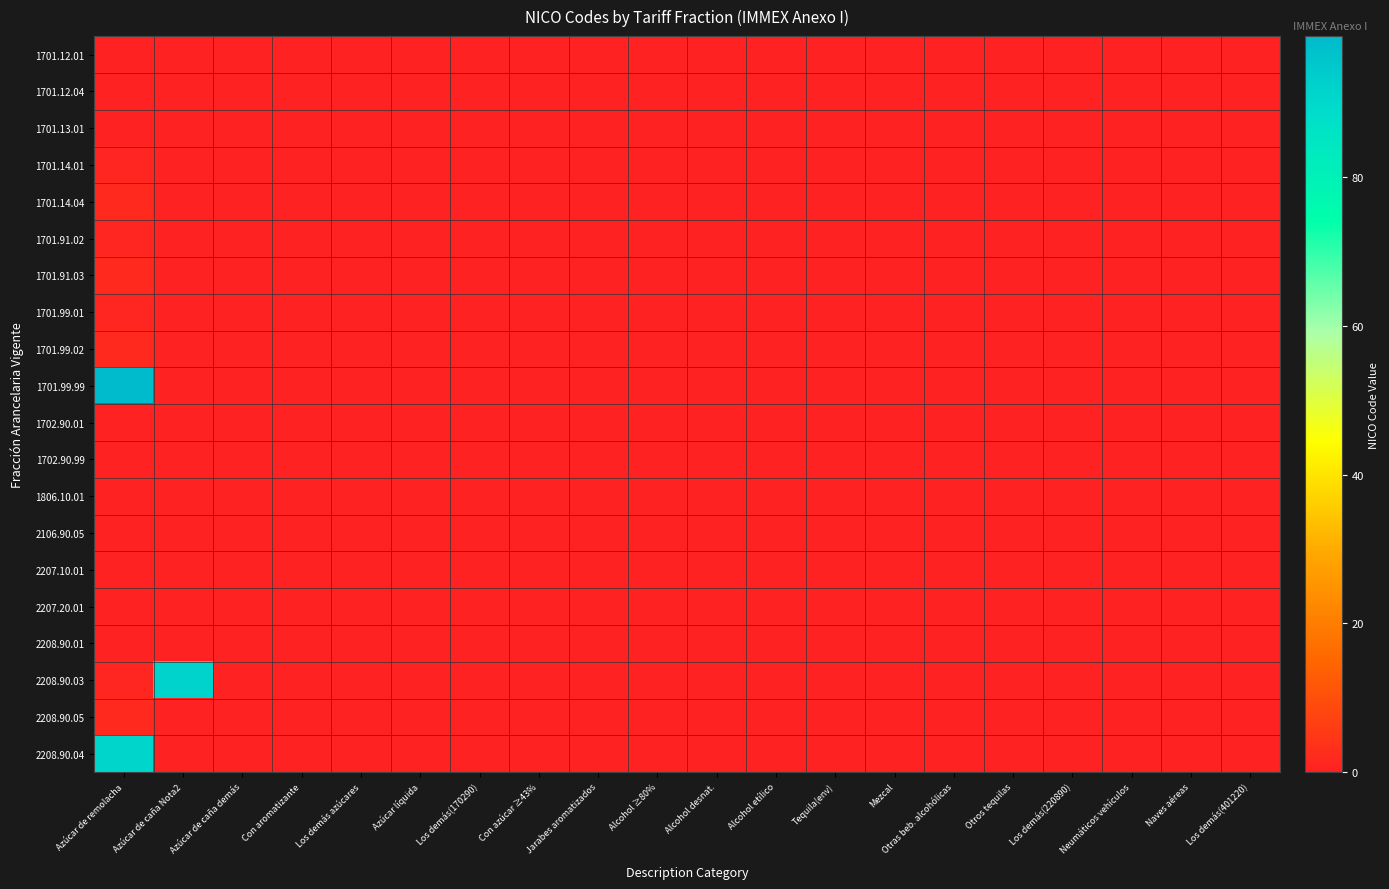

Reading left to right, list all the values displayed in this chart.

1701.12.01: Azúcar de remolacha=0	Azúcar de caña Nota2=0	Azúcar de caña demás=0	Con aromatizante=0	Los demás azúcares=0	Azúcar líquida=0	Los demás(170290)=0	Con azúcar ≥43%=0	Jarabes aromatizados=0	Alcohol ≥80%=0	Alcohol desnat.=0	Alcohol etílico=0	Tequila(env)=0	Mezcal=0	Otras beb. alcohólicas=0	Otros tequilas=0	Los demás(220890)=0	Neumáticos vehículos=0	Naves aéreas=0	Los demás(401220)=0
1701.12.04: Azúcar de remolacha=0	Azúcar de caña Nota2=0	Azúcar de caña demás=0	Con aromatizante=0	Los demás azúcares=0	Azúcar líquida=0	Los demás(170290)=0	Con azúcar ≥43%=0	Jarabes aromatizados=0	Alcohol ≥80%=0	Alcohol desnat.=0	Alcohol etílico=0	Tequila(env)=0	Mezcal=0	Otras beb. alcohólicas=0	Otros tequilas=0	Los demás(220890)=0	Neumáticos vehículos=0	Naves aéreas=0	Los demás(401220)=0
1701.13.01: Azúcar de remolacha=0	Azúcar de caña Nota2=0	Azúcar de caña demás=0	Con aromatizante=0	Los demás azúcares=0	Azúcar líquida=0	Los demás(170290)=0	Con azúcar ≥43%=0	Jarabes aromatizados=0	Alcohol ≥80%=0	Alcohol desnat.=0	Alcohol etílico=0	Tequila(env)=0	Mezcal=0	Otras beb. alcohólicas=0	Otros tequilas=0	Los demás(220890)=0	Neumáticos vehículos=0	Naves aéreas=0	Los demás(401220)=0
1701.14.01: Azúcar de remolacha=1	Azúcar de caña Nota2=0	Azúcar de caña demás=0	Con aromatizante=0	Los demás azúcares=0	Azúcar líquida=0	Los demás(170290)=0	Con azúcar ≥43%=0	Jarabes aromatizados=0	Alcohol ≥80%=0	Alcohol desnat.=0	Alcohol etílico=0	Tequila(env)=0	Mezcal=0	Otras beb. alcohólicas=0	Otros tequilas=0	Los demás(220890)=0	Neumáticos vehículos=0	Naves aéreas=0	Los demás(401220)=0
1701.14.04: Azúcar de remolacha=2	Azúcar de caña Nota2=0	Azúcar de caña demás=0	Con aromatizante=0	Los demás azúcares=0	Azúcar líquida=0	Los demás(170290)=0	Con azúcar ≥43%=0	Jarabes aromatizados=0	Alcohol ≥80%=0	Alcohol desnat.=0	Alcohol etílico=0	Tequila(env)=0	Mezcal=0	Otras beb. alcohólicas=0	Otros tequilas=0	Los demás(220890)=0	Neumáticos vehículos=0	Naves aéreas=0	Los demás(401220)=0
1701.91.02: Azúcar de remolacha=1	Azúcar de caña Nota2=0	Azúcar de caña demás=0	Con aromatizante=0	Los demás azúcares=0	Azúcar líquida=0	Los demás(170290)=0	Con azúcar ≥43%=0	Jarabes aromatizados=0	Alcohol ≥80%=0	Alcohol desnat.=0	Alcohol etílico=0	Tequila(env)=0	Mezcal=0	Otras beb. alcohólicas=0	Otros tequilas=0	Los demás(220890)=0	Neumáticos vehículos=0	Naves aéreas=0	Los demás(401220)=0
1701.91.03: Azúcar de remolacha=2	Azúcar de caña Nota2=0	Azúcar de caña demás=0	Con aromatizante=0	Los demás azúcares=0	Azúcar líquida=0	Los demás(170290)=0	Con azúcar ≥43%=0	Jarabes aromatizados=0	Alcohol ≥80%=0	Alcohol desnat.=0	Alcohol etílico=0	Tequila(env)=0	Mezcal=0	Otras beb. alcohólicas=0	Otros tequilas=0	Los demás(220890)=0	Neumáticos vehículos=0	Naves aéreas=0	Los demás(401220)=0
1701.99.01: Azúcar de remolacha=1	Azúcar de caña Nota2=0	Azúcar de caña demás=0	Con aromatizante=0	Los demás azúcares=0	Azúcar líquida=0	Los demás(170290)=0	Con azúcar ≥43%=0	Jarabes aromatizados=0	Alcohol ≥80%=0	Alcohol desnat.=0	Alcohol etílico=0	Tequila(env)=0	Mezcal=0	Otras beb. alcohólicas=0	Otros tequilas=0	Los demás(220890)=0	Neumáticos vehículos=0	Naves aéreas=0	Los demás(401220)=0
1701.99.02: Azúcar de remolacha=2	Azúcar de caña Nota2=0	Azúcar de caña demás=0	Con aromatizante=0	Los demás azúcares=0	Azúcar líquida=0	Los demás(170290)=0	Con azúcar ≥43%=0	Jarabes aromatizados=0	Alcohol ≥80%=0	Alcohol desnat.=0	Alcohol etílico=0	Tequila(env)=0	Mezcal=0	Otras beb. alcohólicas=0	Otros tequilas=0	Los demás(220890)=0	Neumáticos vehículos=0	Naves aéreas=0	Los demás(401220)=0
1701.99.99: Azúcar de remolacha=99	Azúcar de caña Nota2=0	Azúcar de caña demás=0	Con aromatizante=0	Los demás azúcares=0	Azúcar líquida=0	Los demás(170290)=0	Con azúcar ≥43%=0	Jarabes aromatizados=0	Alcohol ≥80%=0	Alcohol desnat.=0	Alcohol etílico=0	Tequila(env)=0	Mezcal=0	Otras beb. alcohólicas=0	Otros tequilas=0	Los demás(220890)=0	Neumáticos vehículos=0	Naves aéreas=0	Los demás(401220)=0
1702.90.01: Azúcar de remolacha=0	Azúcar de caña Nota2=0	Azúcar de caña demás=0	Con aromatizante=0	Los demás azúcares=0	Azúcar líquida=0	Los demás(170290)=0	Con azúcar ≥43%=0	Jarabes aromatizados=0	Alcohol ≥80%=0	Alcohol desnat.=0	Alcohol etílico=0	Tequila(env)=0	Mezcal=0	Otras beb. alcohólicas=0	Otros tequilas=0	Los demás(220890)=0	Neumáticos vehículos=0	Naves aéreas=0	Los demás(401220)=0
1702.90.99: Azúcar de remolacha=0	Azúcar de caña Nota2=0	Azúcar de caña demás=0	Con aromatizante=0	Los demás azúcares=0	Azúcar líquida=0	Los demás(170290)=0	Con azúcar ≥43%=0	Jarabes aromatizados=0	Alcohol ≥80%=0	Alcohol desnat.=0	Alcohol etílico=0	Tequila(env)=0	Mezcal=0	Otras beb. alcohólicas=0	Otros tequilas=0	Los demás(220890)=0	Neumáticos vehículos=0	Naves aéreas=0	Los demás(401220)=0
1806.10.01: Azúcar de remolacha=0	Azúcar de caña Nota2=0	Azúcar de caña demás=0	Con aromatizante=0	Los demás azúcares=0	Azúcar líquida=0	Los demás(170290)=0	Con azúcar ≥43%=0	Jarabes aromatizados=0	Alcohol ≥80%=0	Alcohol desnat.=0	Alcohol etílico=0	Tequila(env)=0	Mezcal=0	Otras beb. alcohólicas=0	Otros tequilas=0	Los demás(220890)=0	Neumáticos vehículos=0	Naves aéreas=0	Los demás(401220)=0
2106.90.05: Azúcar de remolacha=0	Azúcar de caña Nota2=0	Azúcar de caña demás=0	Con aromatizante=0	Los demás azúcares=0	Azúcar líquida=0	Los demás(170290)=0	Con azúcar ≥43%=0	Jarabes aromatizados=0	Alcohol ≥80%=0	Alcohol desnat.=0	Alcohol etílico=0	Tequila(env)=0	Mezcal=0	Otras beb. alcohólicas=0	Otros tequilas=0	Los demás(220890)=0	Neumáticos vehículos=0	Naves aéreas=0	Los demás(401220)=0
2207.10.01: Azúcar de remolacha=0	Azúcar de caña Nota2=0	Azúcar de caña demás=0	Con aromatizante=0	Los demás azúcares=0	Azúcar líquida=0	Los demás(170290)=0	Con azúcar ≥43%=0	Jarabes aromatizados=0	Alcohol ≥80%=0	Alcohol desnat.=0	Alcohol etílico=0	Tequila(env)=0	Mezcal=0	Otras beb. alcohólicas=0	Otros tequilas=0	Los demás(220890)=0	Neumáticos vehículos=0	Naves aéreas=0	Los demás(401220)=0
2207.20.01: Azúcar de remolacha=0	Azúcar de caña Nota2=0	Azúcar de caña demás=0	Con aromatizante=0	Los demás azúcares=0	Azúcar líquida=0	Los demás(170290)=0	Con azúcar ≥43%=0	Jarabes aromatizados=0	Alcohol ≥80%=0	Alcohol desnat.=0	Alcohol etílico=0	Tequila(env)=0	Mezcal=0	Otras beb. alcohólicas=0	Otros tequilas=0	Los demás(220890)=0	Neumáticos vehículos=0	Naves aéreas=0	Los demás(401220)=0
2208.90.01: Azúcar de remolacha=0	Azúcar de caña Nota2=0	Azúcar de caña demás=0	Con aromatizante=0	Los demás azúcares=0	Azúcar líquida=0	Los demás(170290)=0	Con azúcar ≥43%=0	Jarabes aromatizados=0	Alcohol ≥80%=0	Alcohol desnat.=0	Alcohol etílico=0	Tequila(env)=0	Mezcal=0	Otras beb. alcohólicas=0	Otros tequilas=0	Los demás(220890)=0	Neumáticos vehículos=0	Naves aéreas=0	Los demás(401220)=0
2208.90.03: Azúcar de remolacha=1	Azúcar de caña Nota2=92	Azúcar de caña demás=0	Con aromatizante=0	Los demás azúcares=0	Azúcar líquida=0	Los demás(170290)=0	Con azúcar ≥43%=0	Jarabes aromatizados=0	Alcohol ≥80%=0	Alcohol desnat.=0	Alcohol etílico=0	Tequila(env)=0	Mezcal=0	Otras beb. alcohólicas=0	Otros tequilas=0	Los demás(220890)=0	Neumáticos vehículos=0	Naves aéreas=0	Los demás(401220)=0
2208.90.05: Azúcar de remolacha=2	Azúcar de caña Nota2=0	Azúcar de caña demás=0	Con aromatizante=0	Los demás azúcares=0	Azúcar líquida=0	Los demás(170290)=0	Con azúcar ≥43%=0	Jarabes aromatizados=0	Alcohol ≥80%=0	Alcohol desnat.=0	Alcohol etílico=0	Tequila(env)=0	Mezcal=0	Otras beb. alcohólicas=0	Otros tequilas=0	Los demás(220890)=0	Neumáticos vehículos=0	Naves aéreas=0	Los demás(401220)=0
2208.90.04: Azúcar de remolacha=91	Azúcar de caña Nota2=0	Azúcar de caña demás=0	Con aromatizante=0	Los demás azúcares=0	Azúcar líquida=0	Los demás(170290)=0	Con azúcar ≥43%=0	Jarabes aromatizados=0	Alcohol ≥80%=0	Alcohol desnat.=0	Alcohol etílico=0	Tequila(env)=0	Mezcal=0	Otras beb. alcohólicas=0	Otros tequilas=0	Los demás(220890)=0	Neumáticos vehículos=0	Naves aéreas=0	Los demás(401220)=0